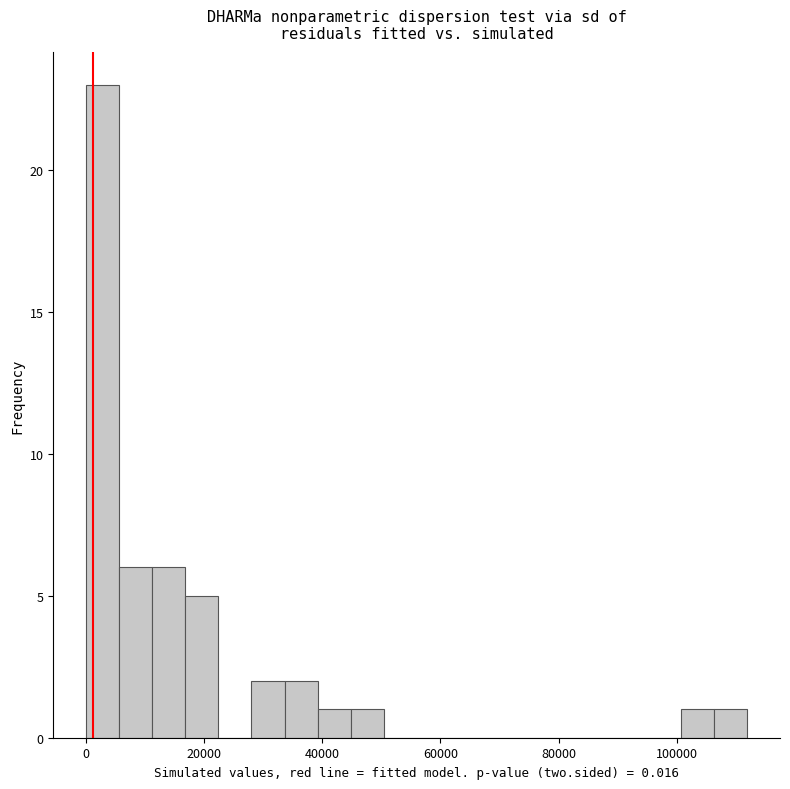

Read against the x-axis, roughly where is the centre of the tallest bar?

2000